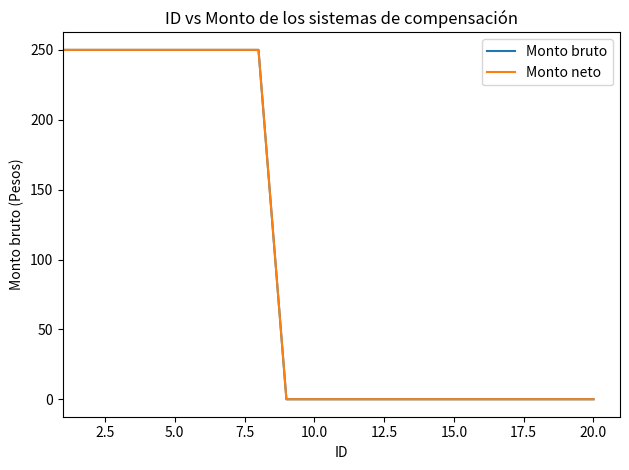

Does the chart display data point markers on the line(s)?

No